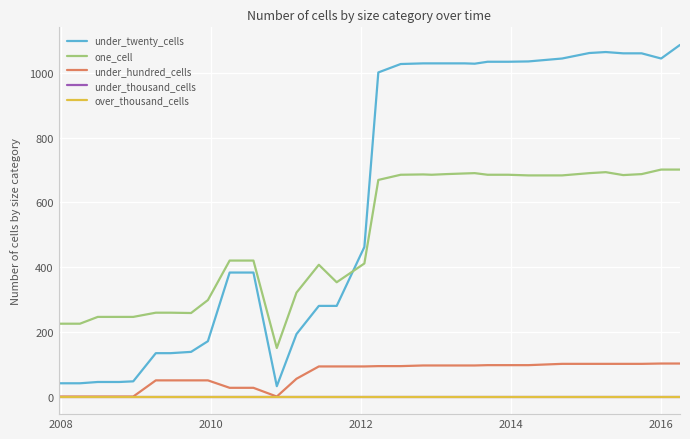

True or false: under_thousand_cells has more than 0 points higher than both neighbors.

False